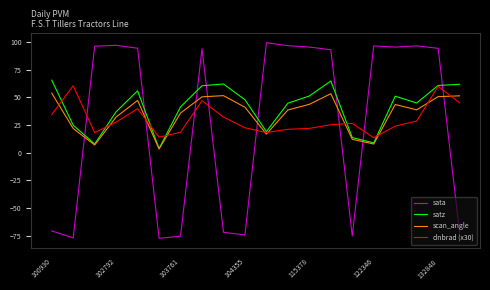

Which series has the largest range (max minus min)?

sata